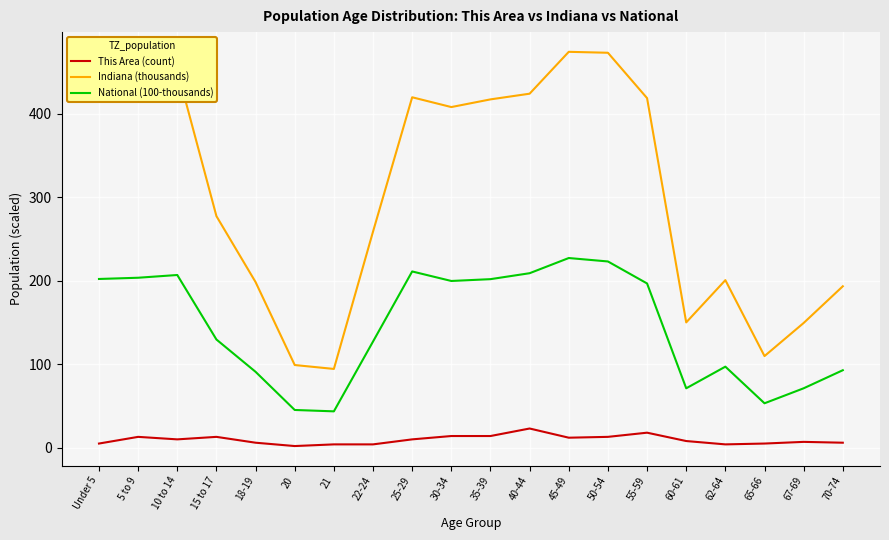

What is the maximum value for Indiana (thousands)?

473.9